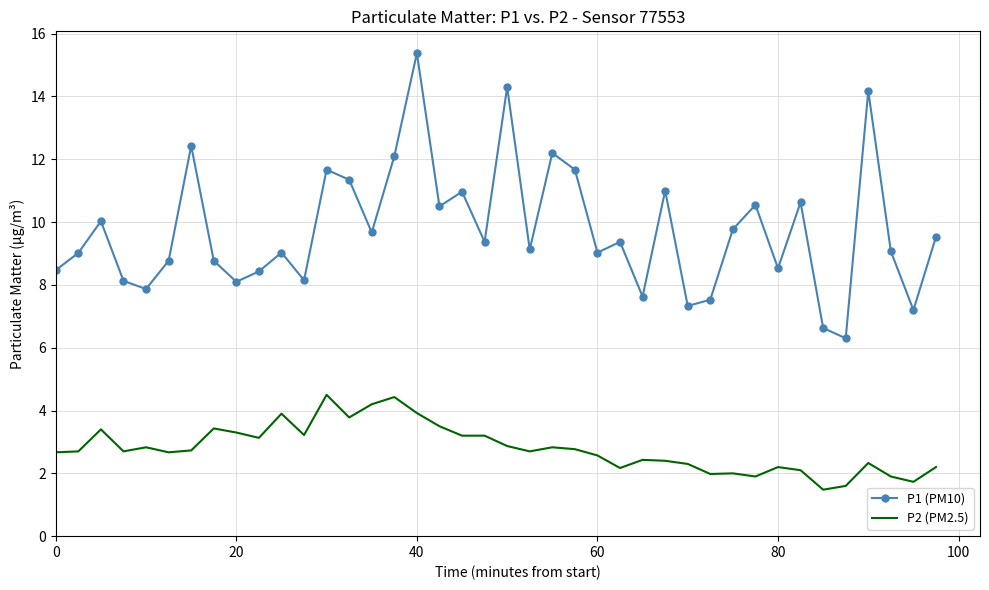

True or false: P2 (PM2.5) and P1 (PM10) intersect in this chart.

False